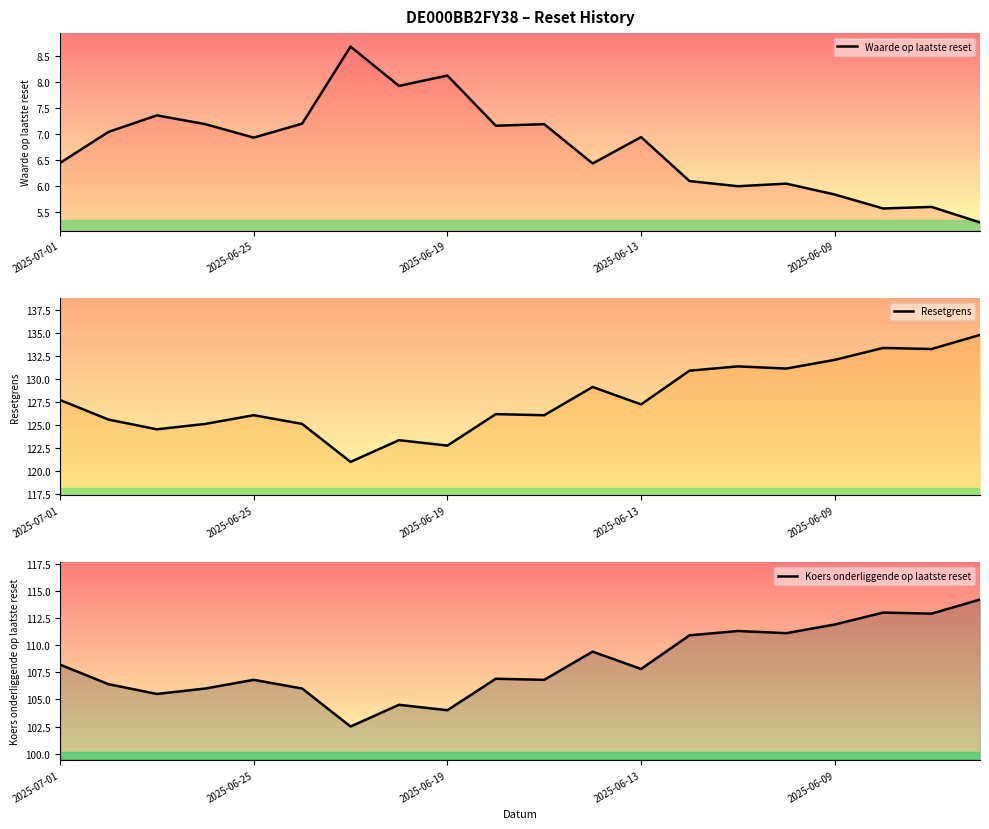

True or false: Resetgrens and Waarde op laatste reset cross at least once.

False